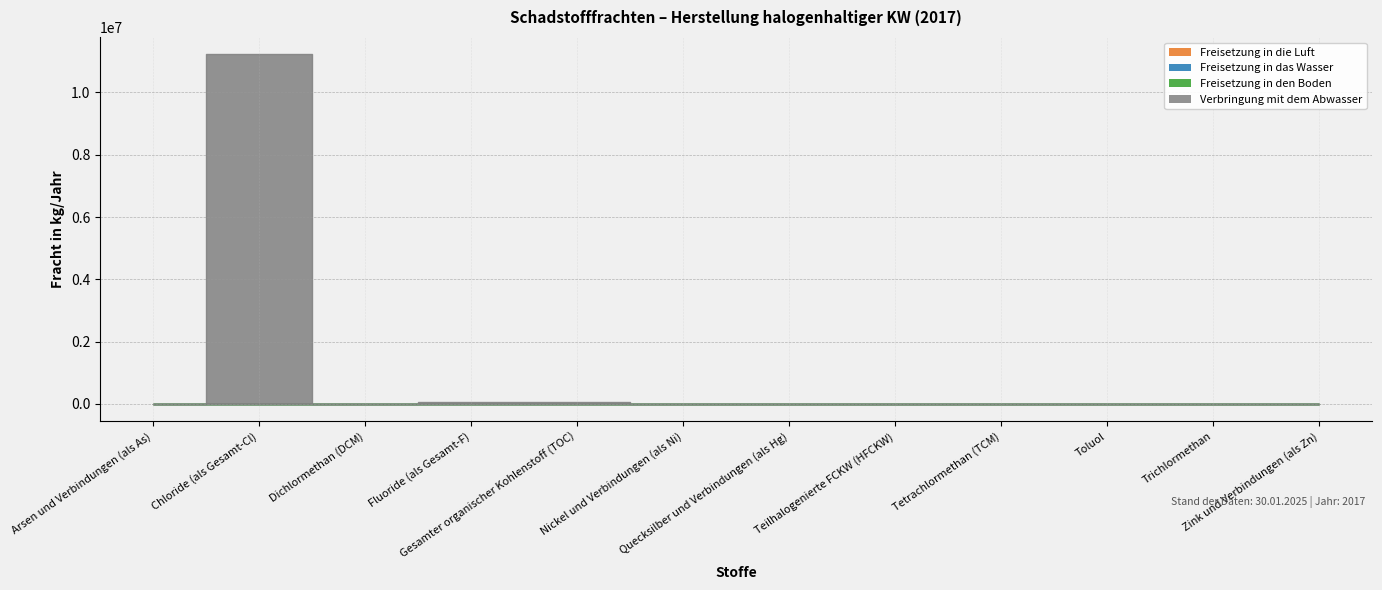

How many lines are shown in the chart?

4